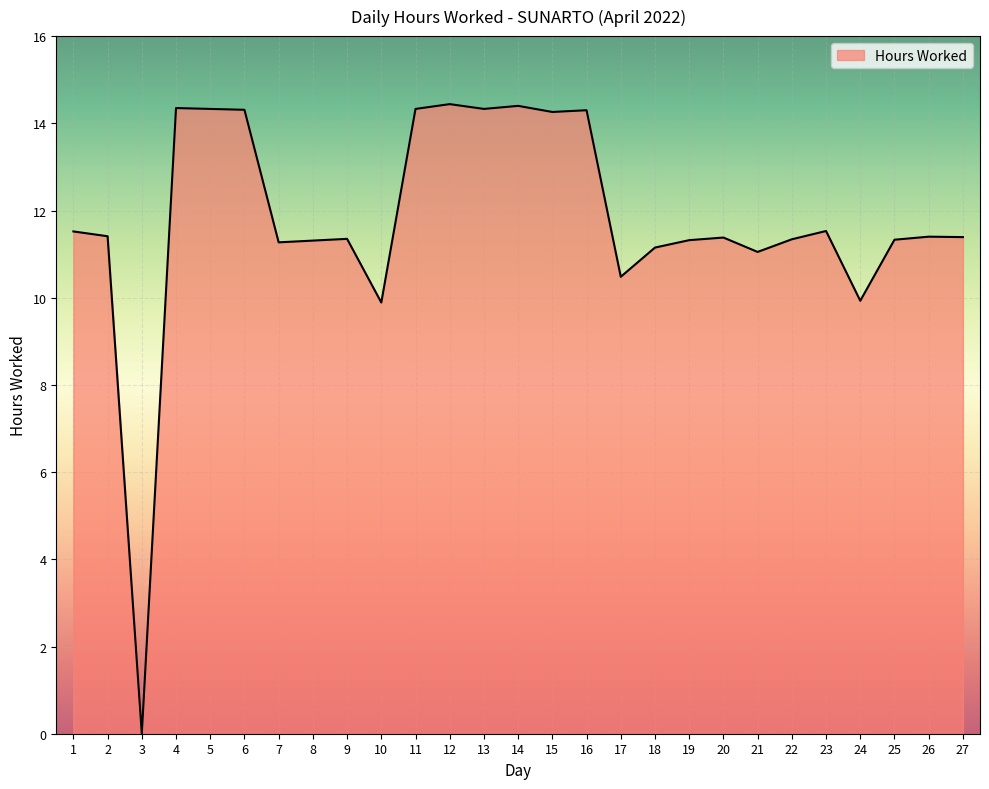

Which label corresponds to the smallest value in the chart?

3